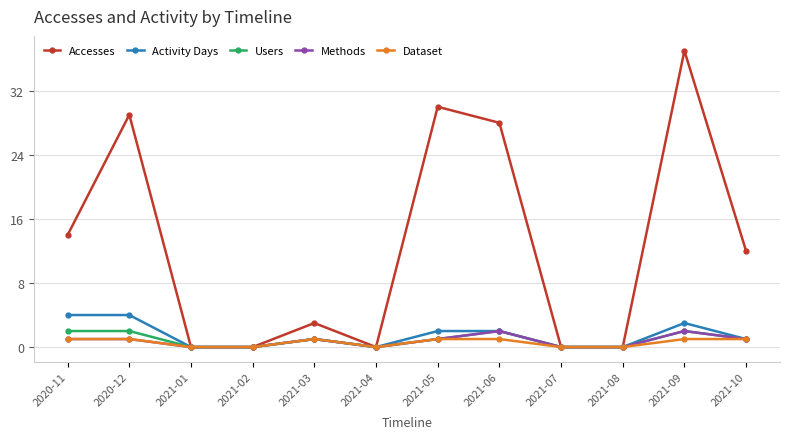

Which label corresponds to the largest value in the chart?

2021-09